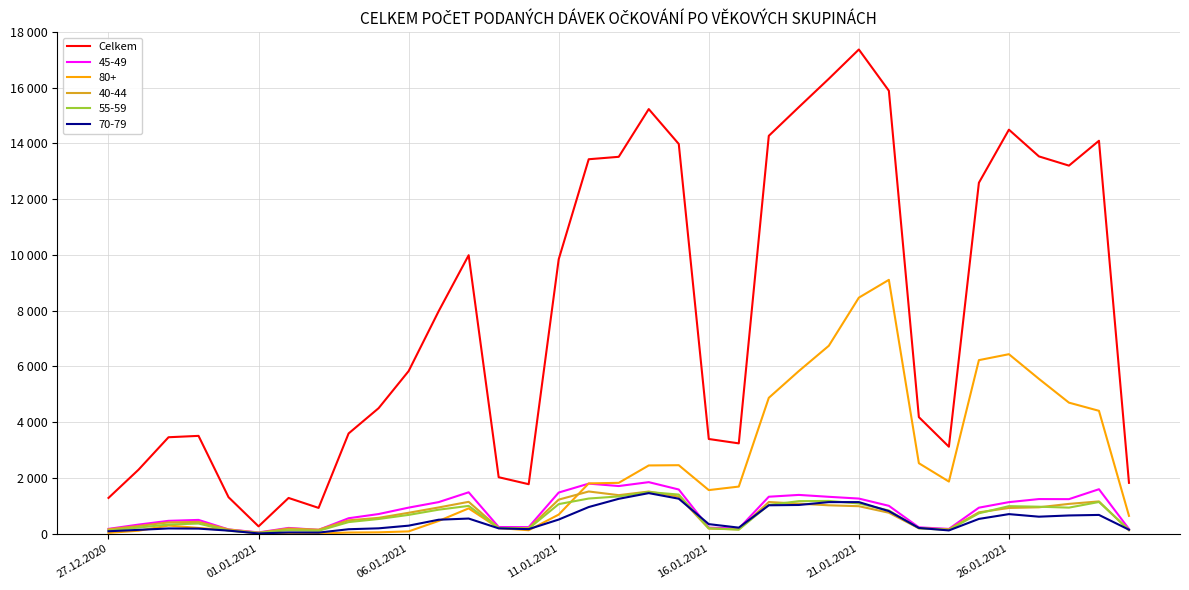

Does the chart display data point markers on the line(s)?

No